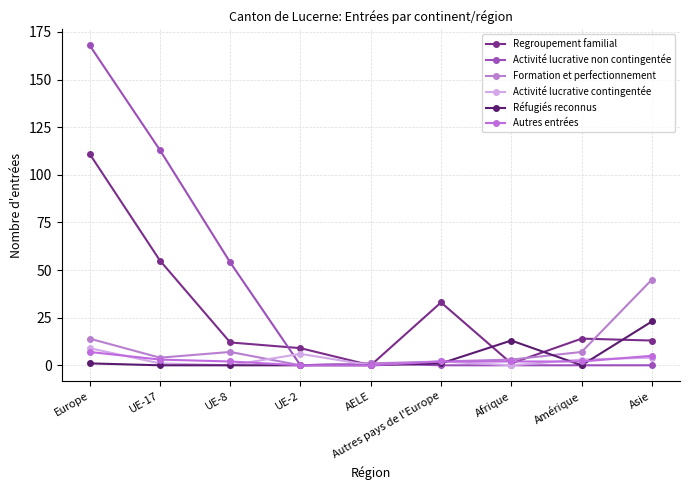

Between which two adjacent categories do Formation et perfectionnement and Activité lucrative contingentée first intersect?

UE-8 and UE-2